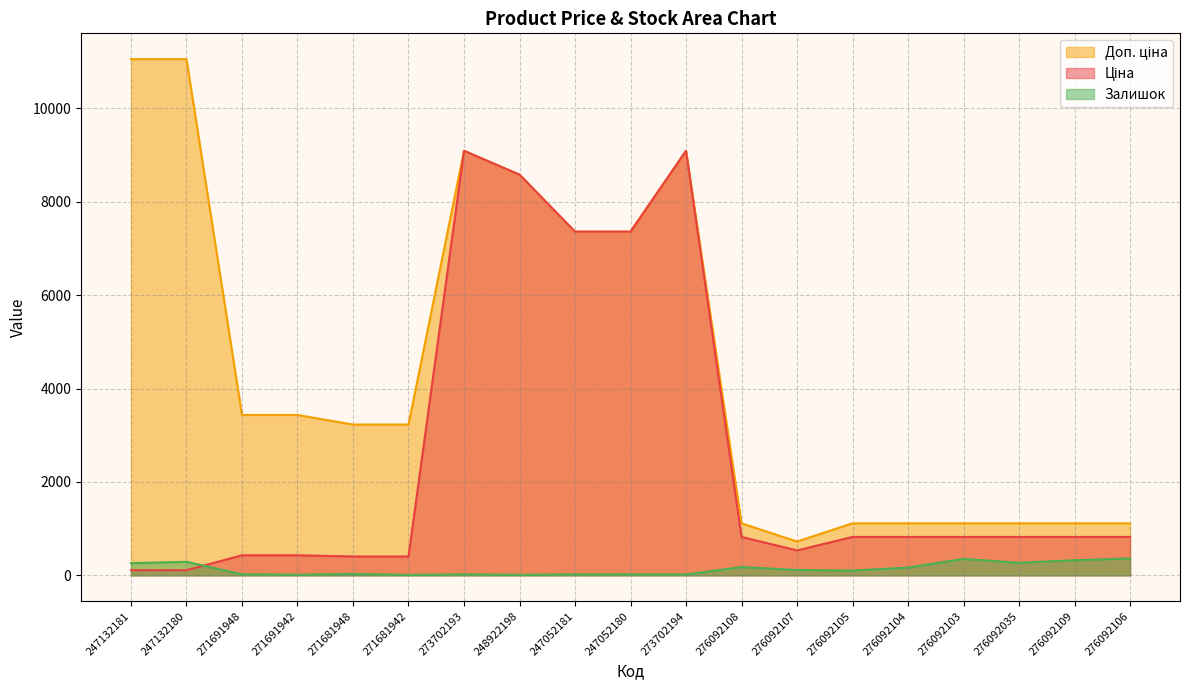

What is the sum of all Доп. ціна values?

85444.1